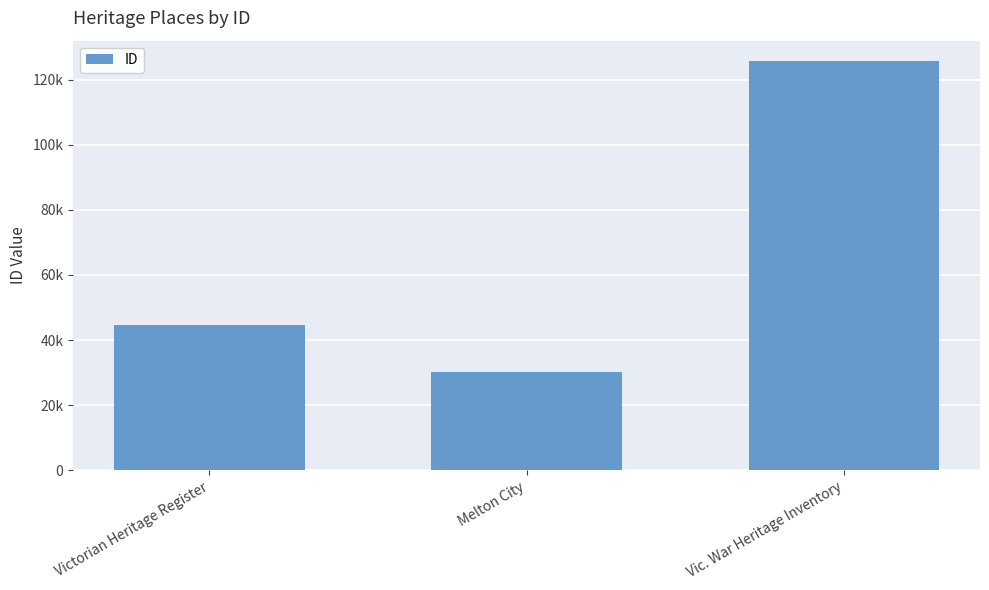

Are the bars horizontal?

No